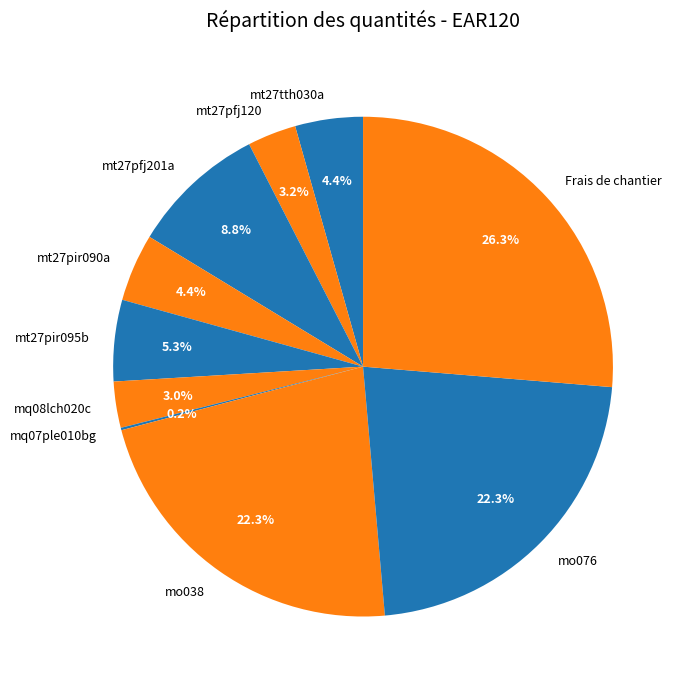

Which category has the biggest portion of the pie?

Frais de chantier